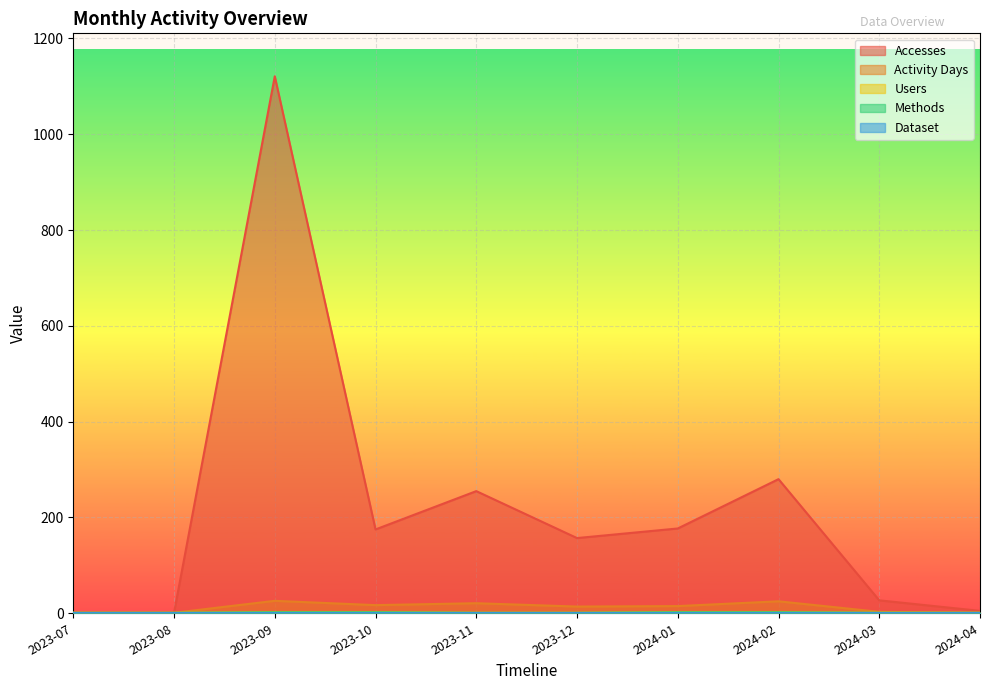

Is it true that Methods equals 1 at 2024-03?

True